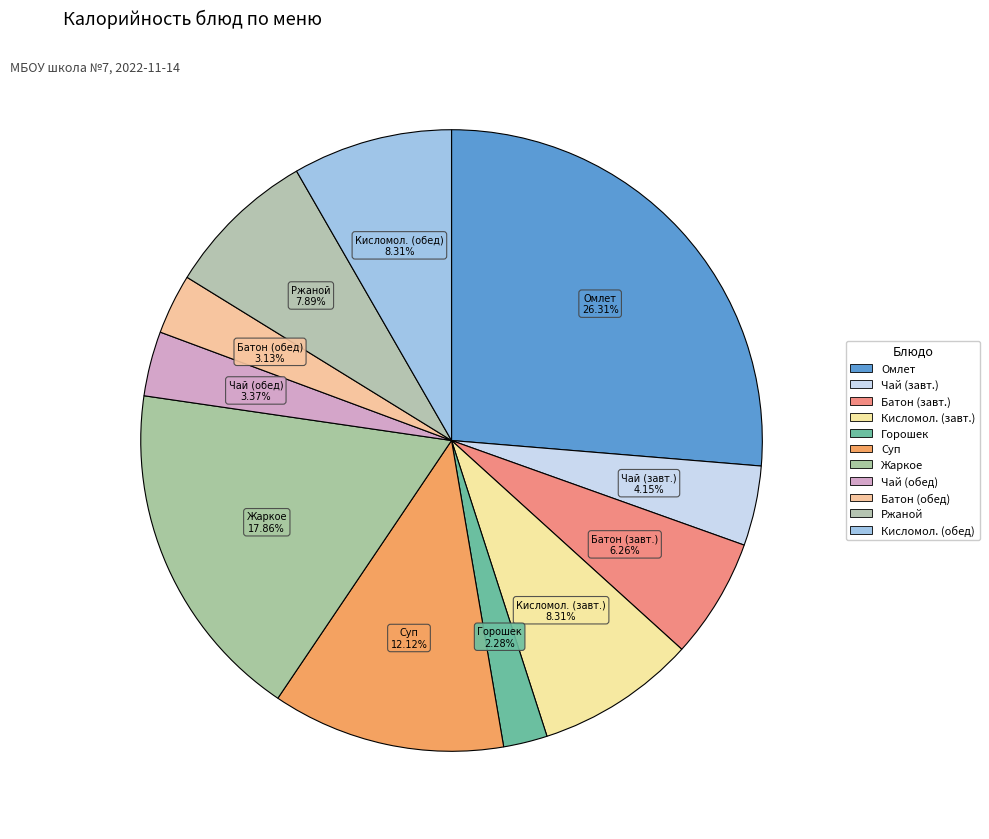

How many slices are in this pie chart?

11